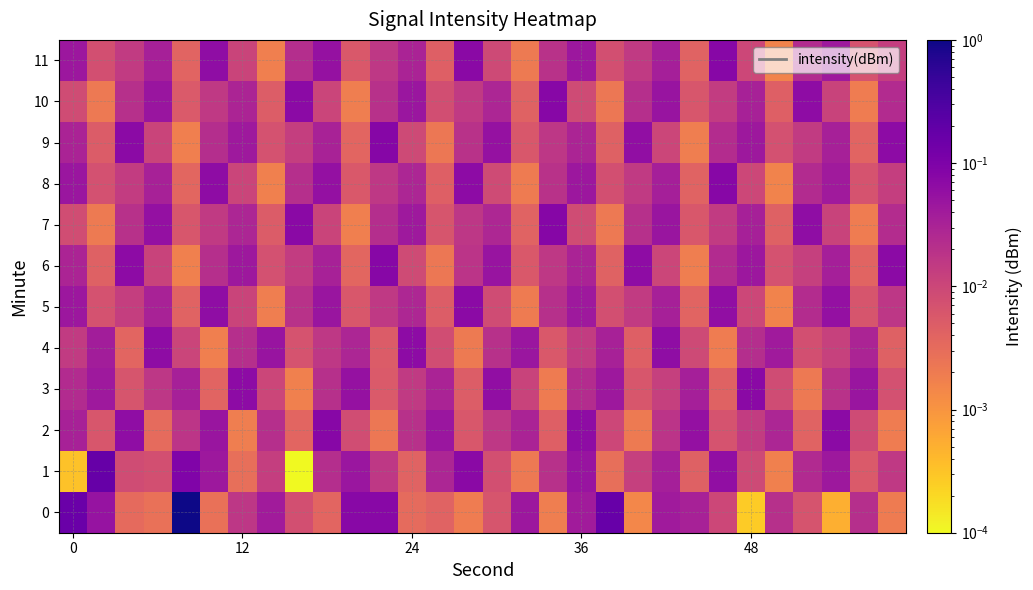

Count the number of categories in the chart.

30